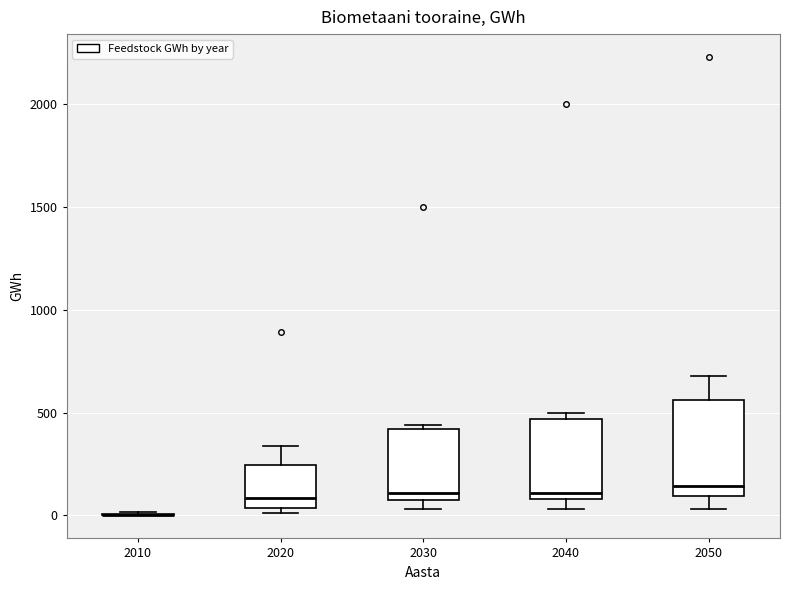

Reading left to right, transcribe this box plot: for each box, give where its median line is, the range the box spans, and where its two whiskers end, as read against the y-axis. The values are not printed on the chart, so give them approximately, as read against the axis.

2010: box collapsed to a line at 0, whiskers 0 to 0
2020: median 100, box 50 to 250, whiskers 0 to 350
2030: median 100, box 50 to 400, whiskers 50 (just below the box's lower edge) to 450
2040: median 100 (just above the box's lower edge), box 100 to 450, whiskers 50 to 500
2050: median 150, box 100 to 550, whiskers 50 to 700